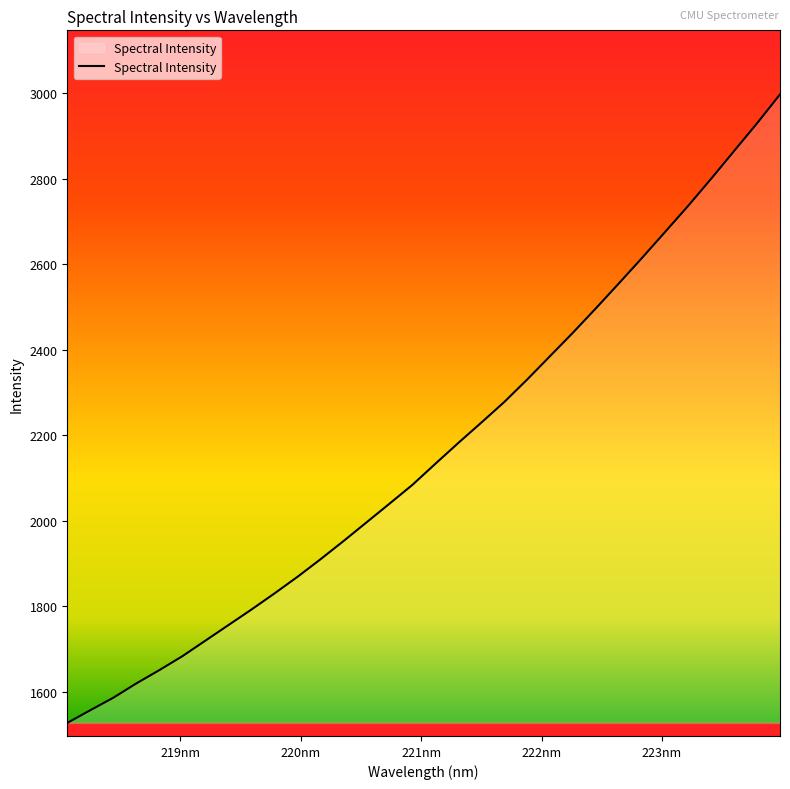

What is the greatest value displayed?

2997.1